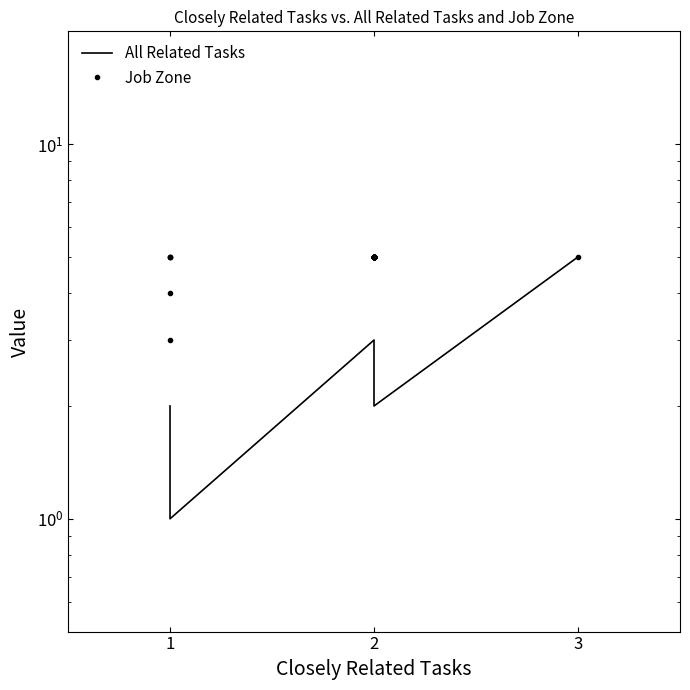

True or false: All Related Tasks and Job Zone cross at least once.

False